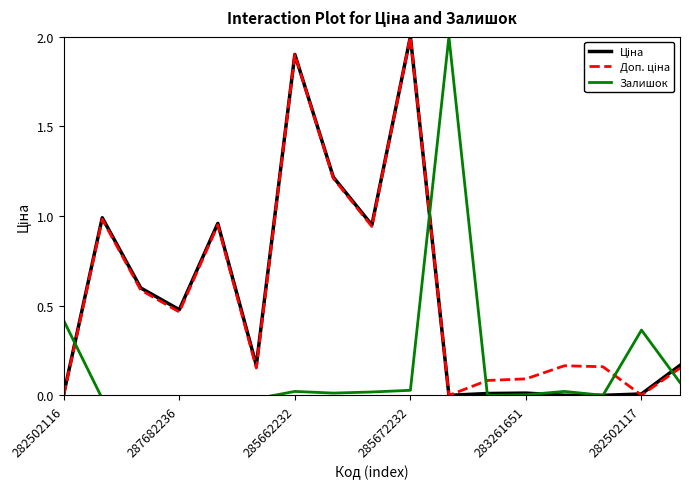

What is the greatest value displayed?

2.0